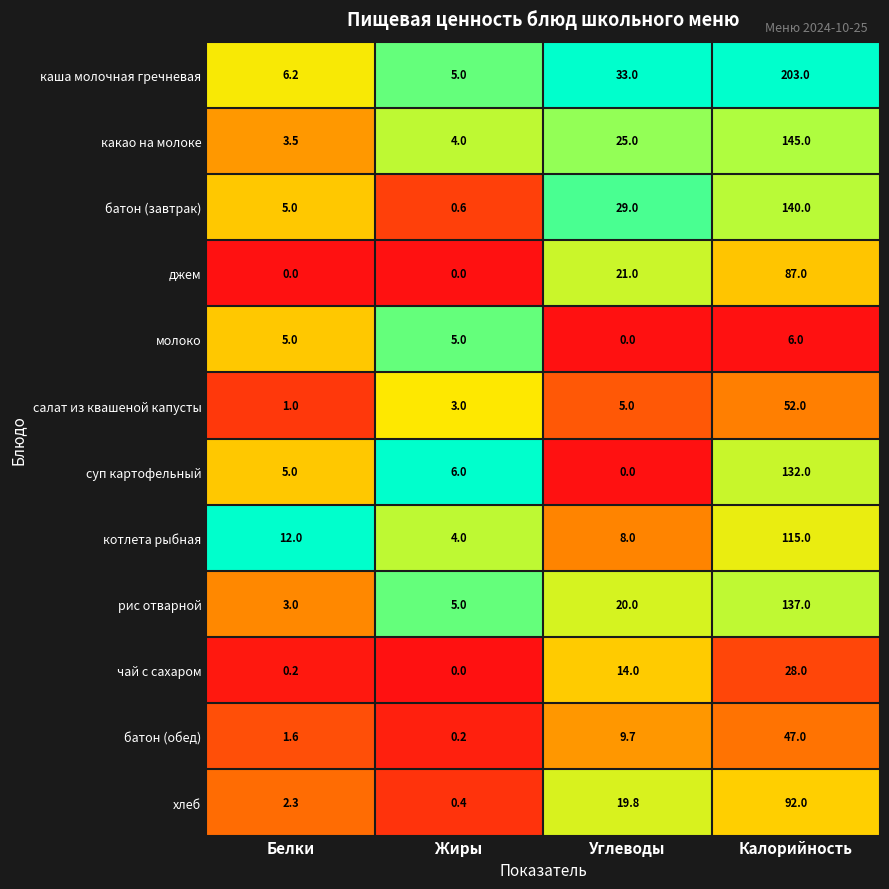

List the series in order of their peak value, highest first.

каша молочная гречневая, какао на молоке, батон (завтрак), рис отварной, суп картофельный, котлета рыбная, хлеб, джем, салат из квашеной капусты, батон (обед), чай с сахаром, молоко